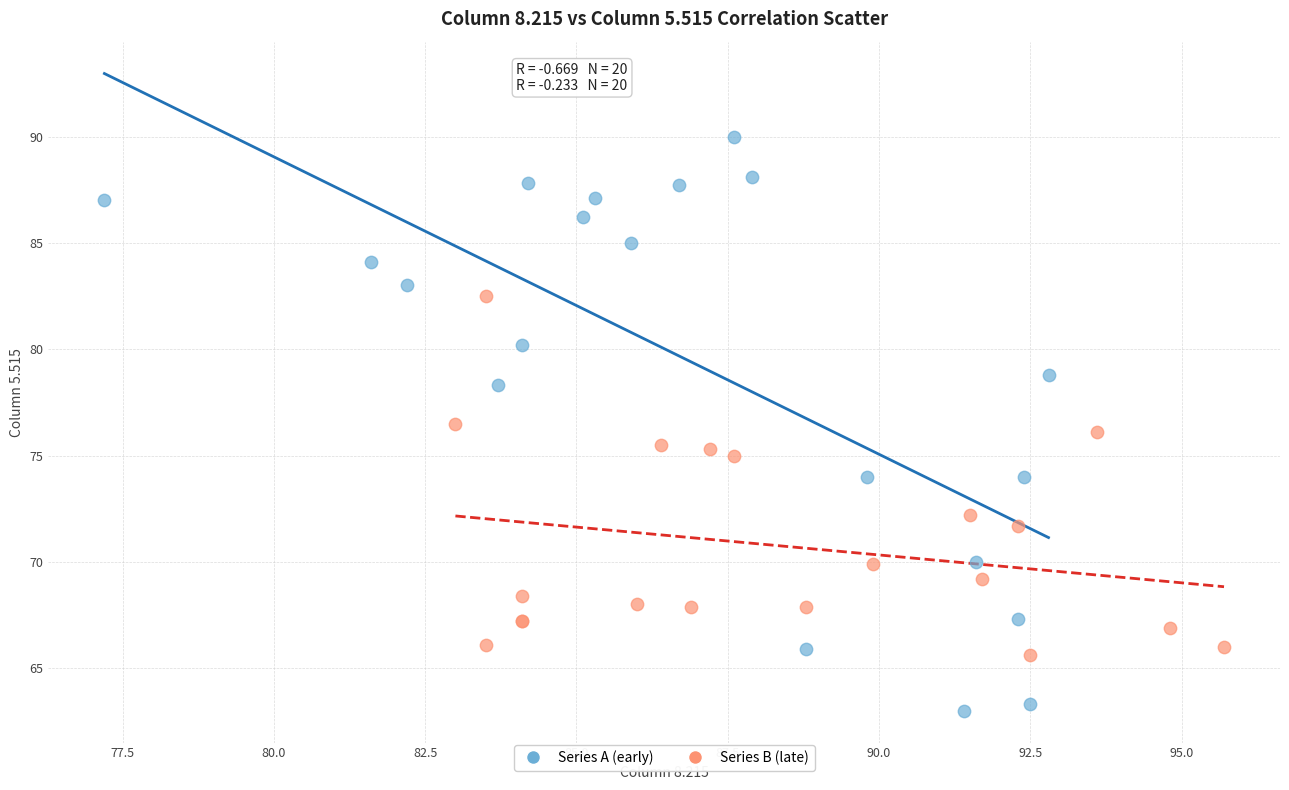

Which series has the largest Y range (max minus min)?

Series A (early)